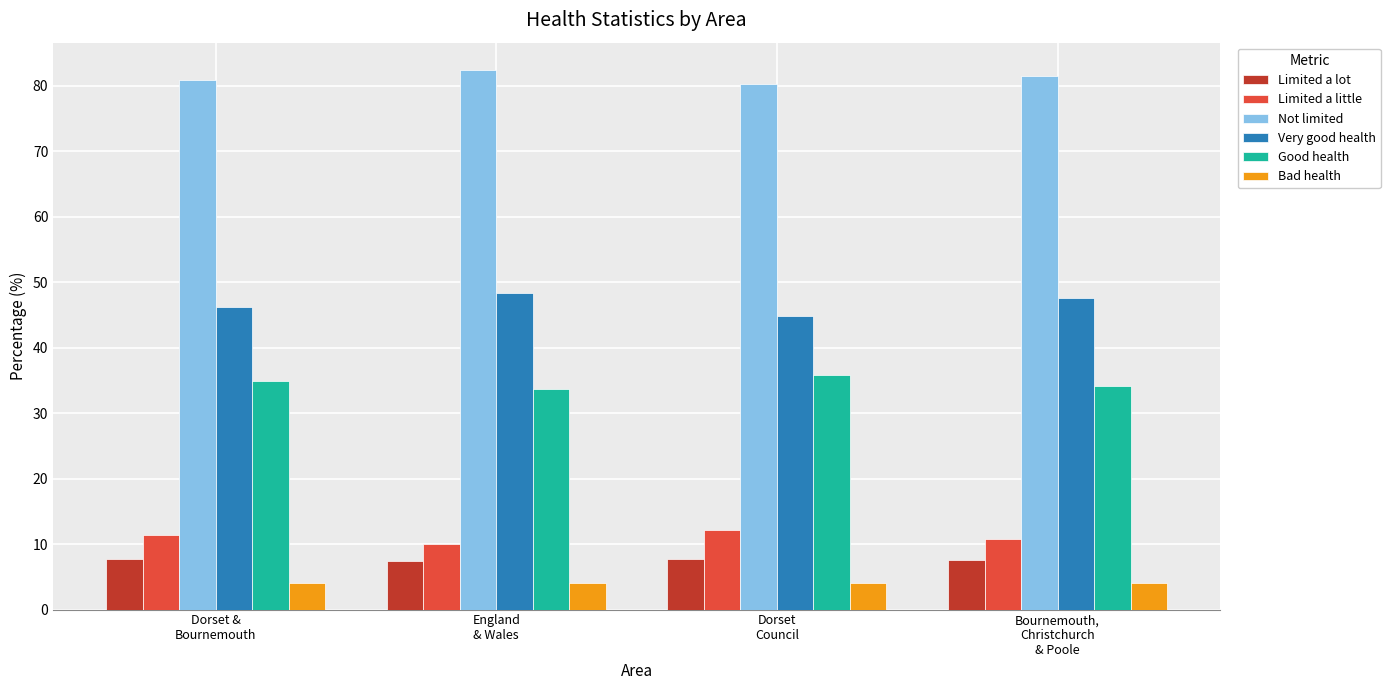

What is the highest value of the Good health series?

35.8